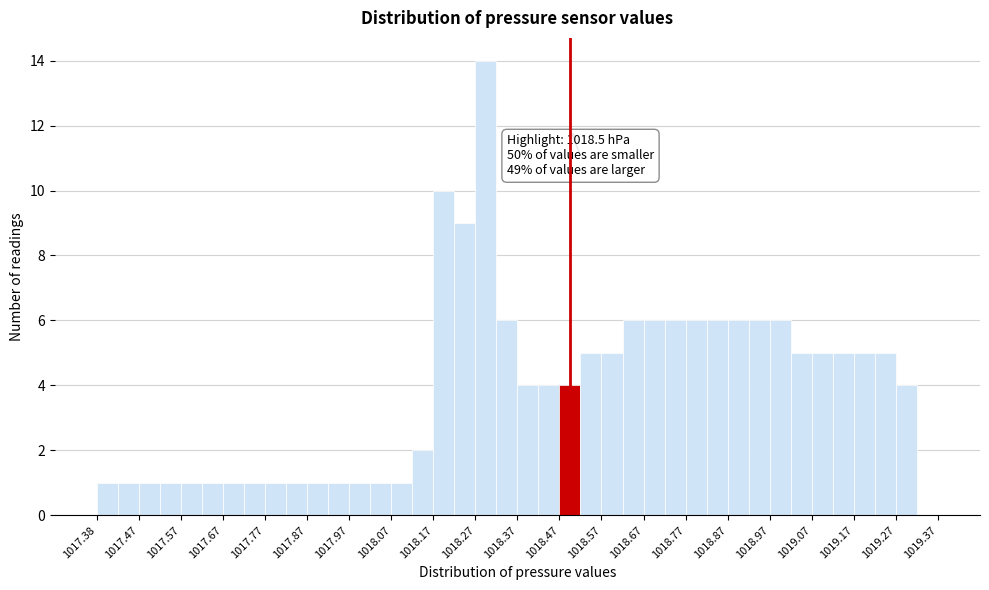

Over which range of the x-axis is the bar tallest?

1018.275 to 1018.325